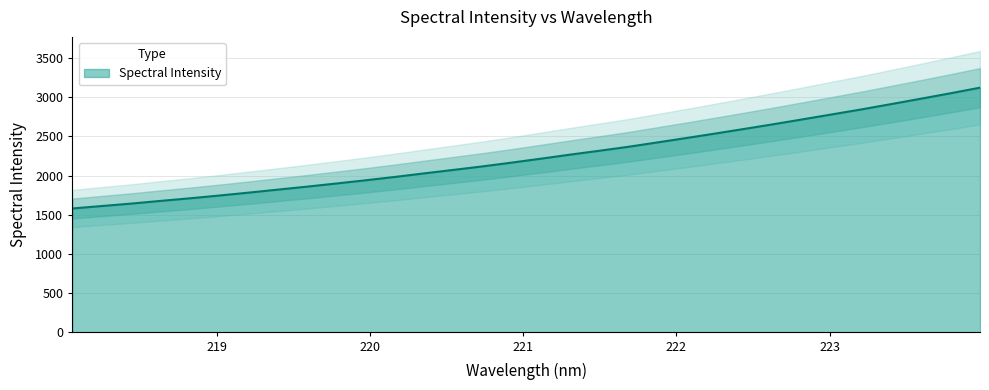

What is the sum of the values at 223.2172 and 223.9802?

5967.6